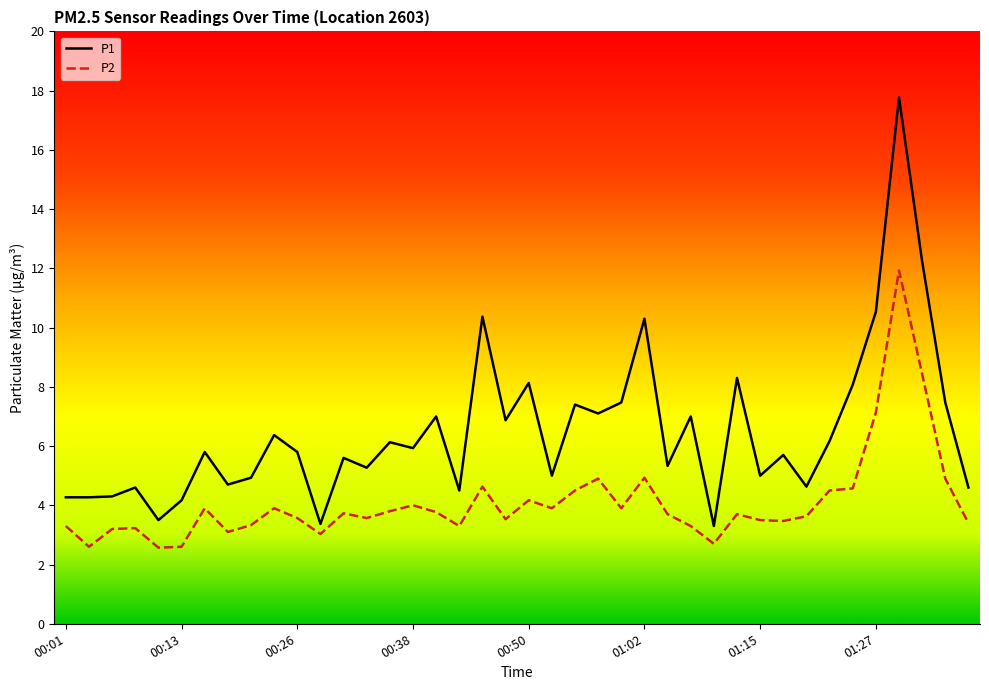

Which series has the largest range (max minus min)?

P1